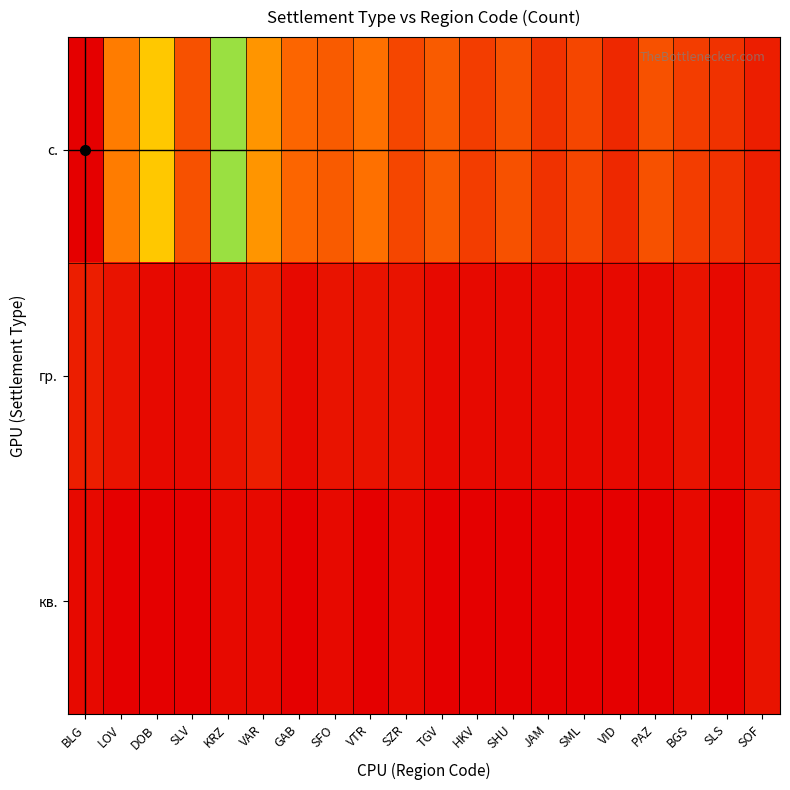

Reading left to right, what are all the values shown in this chart?

с.: BLG=45	LOV=12	DOB=18	SLV=8	KRZ=22	VAR=14	GAB=10	SFO=9	VTR=11	SZR=7	TGV=9	HKV=6	SHU=8	JAM=5	SML=7	VID=4	PAZ=8	BGS=6	SLS=5	SOF=3
гр.: BLG=3	LOV=2	DOB=1	SLV=1	KRZ=2	VAR=3	GAB=1	SFO=2	VTR=2	SZR=2	TGV=1	HKV=1	SHU=1	JAM=1	SML=1	VID=1	PAZ=1	BGS=2	SLS=1	SOF=2
кв.: BLG=1	LOV=0	DOB=0	SLV=0	KRZ=1	VAR=1	GAB=0	SFO=1	VTR=0	SZR=1	TGV=0	HKV=0	SHU=0	JAM=0	SML=0	VID=0	PAZ=0	BGS=1	SLS=0	SOF=2